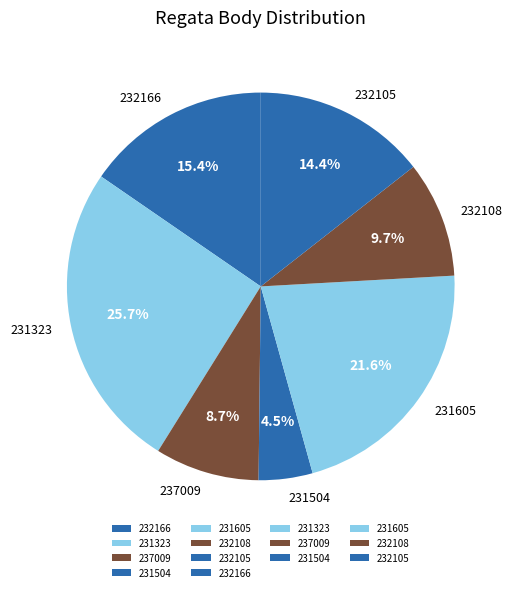

What is the ratio of the value at 231504 to the value at 237009?

0.5